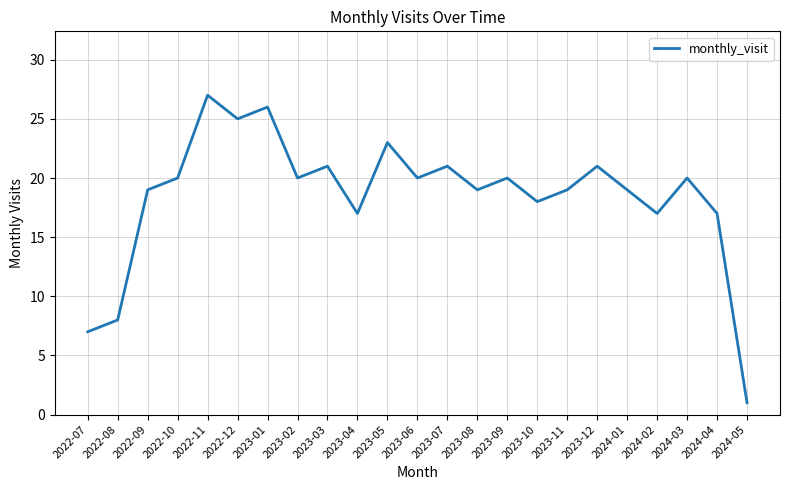

Read the value at 2024-04, to the nearest 10.

20